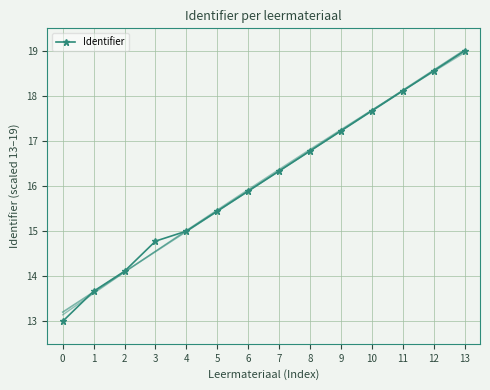

What is the change in value from 6 to 9?

+1.3